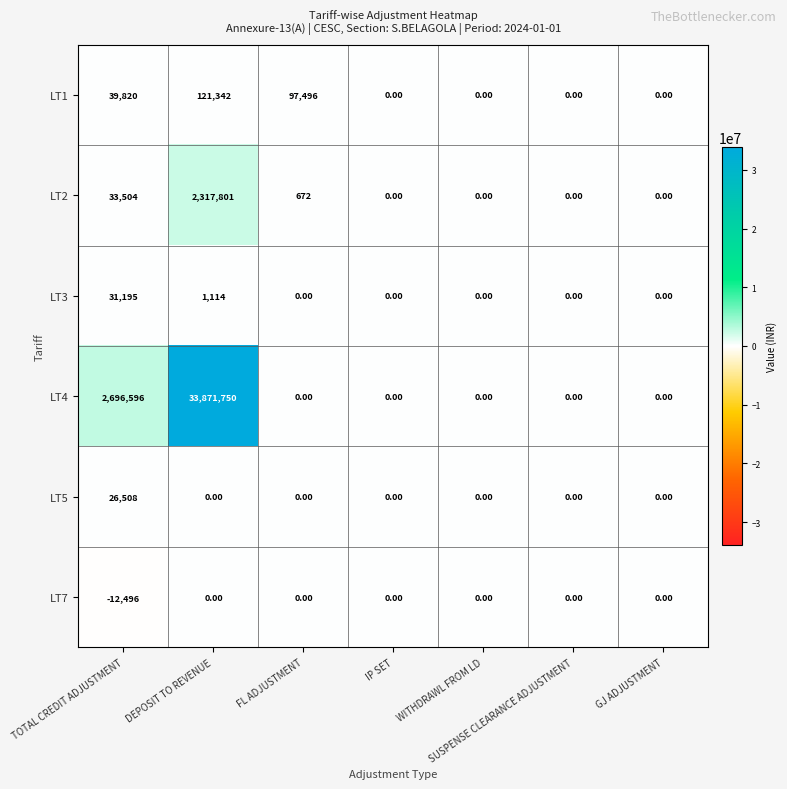

How many data points does each series have?

7